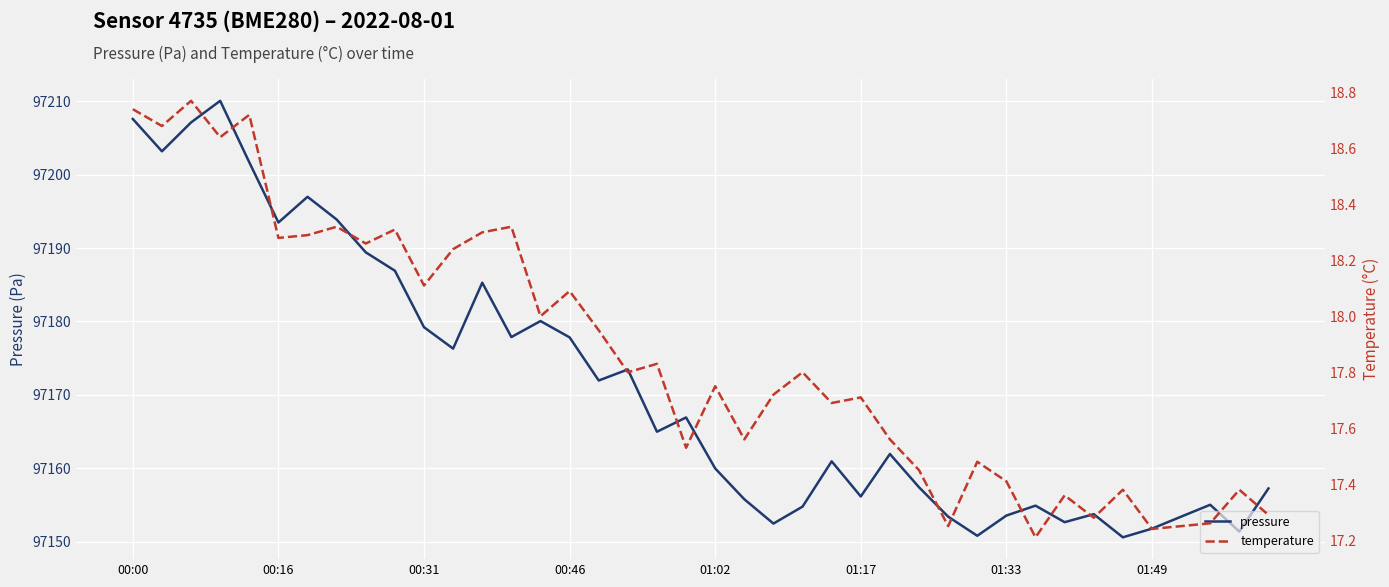

What are all the series names shown in the legend?

pressure, temperature